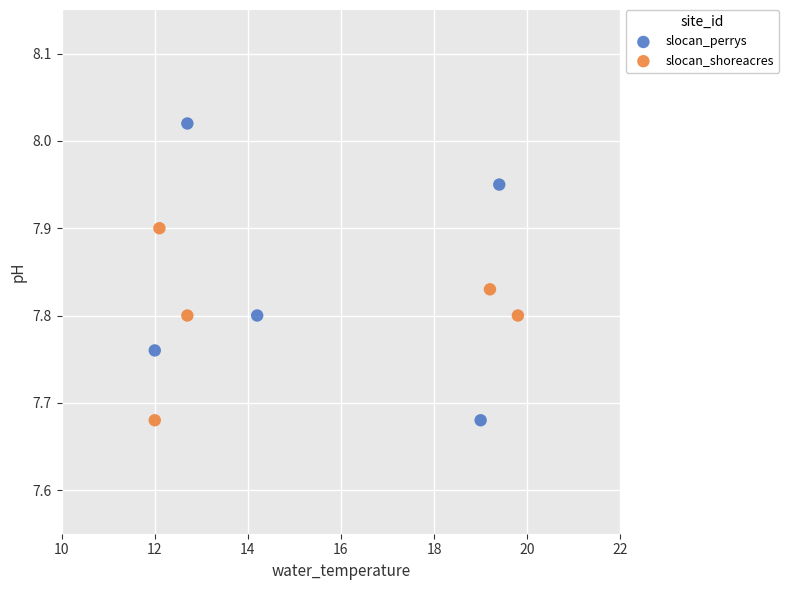

Which series has the widest spread of Y values?

slocan_perrys